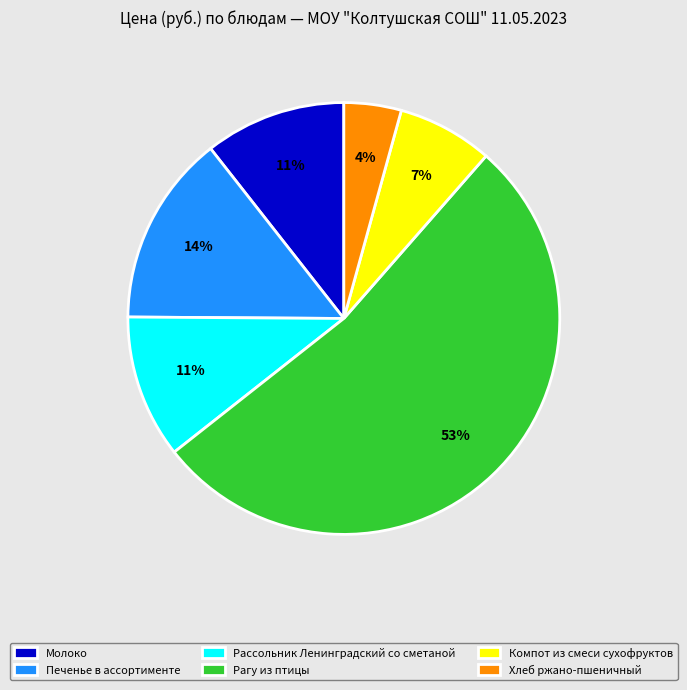

To the nearest percent, what portion does Компот из смеси сухофруктов represent?

7%